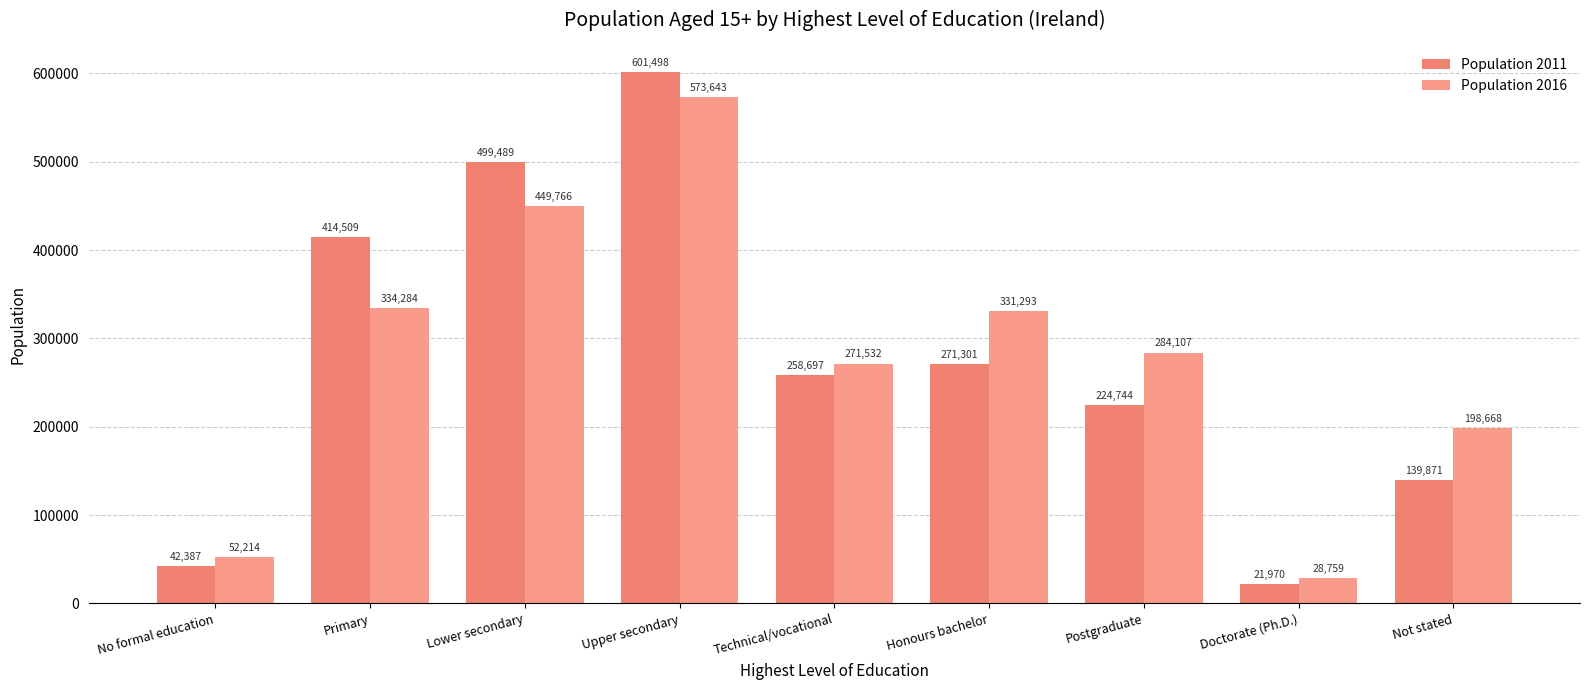

What is the sum of all Population 2016 values?

2524266